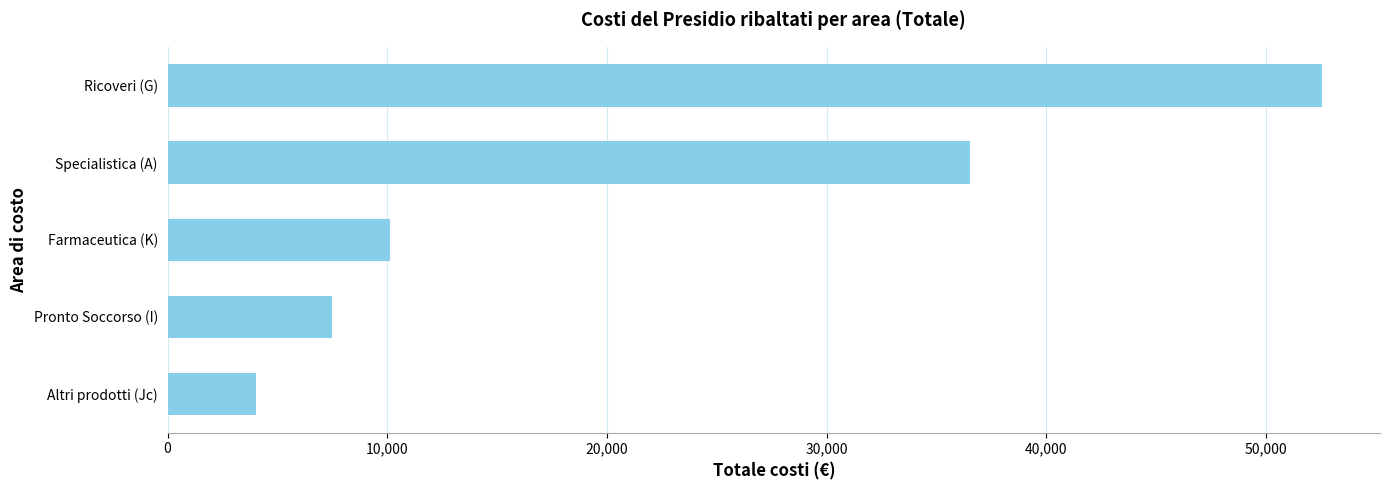

What is the ratio of the value at Farmaceutica (K) to the value at Altri prodotti (Jc)?

2.5